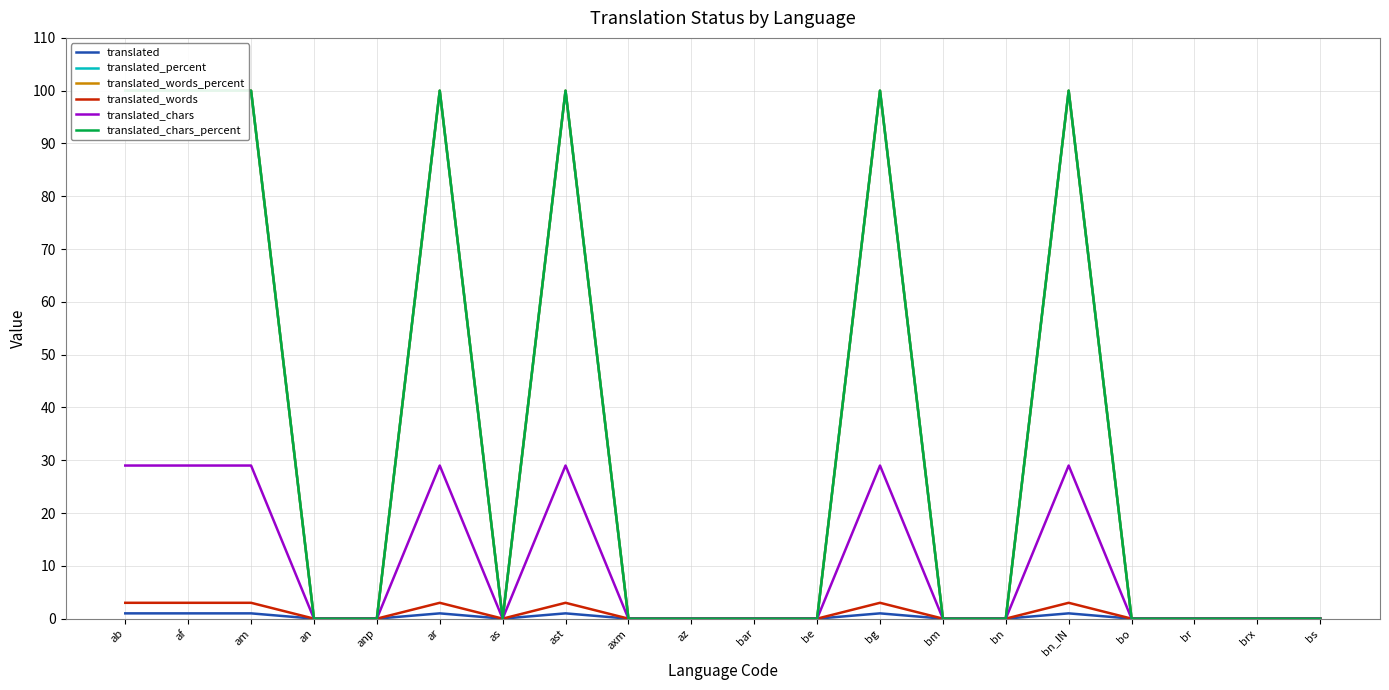

Which series has the widest spread of values?

translated_percent